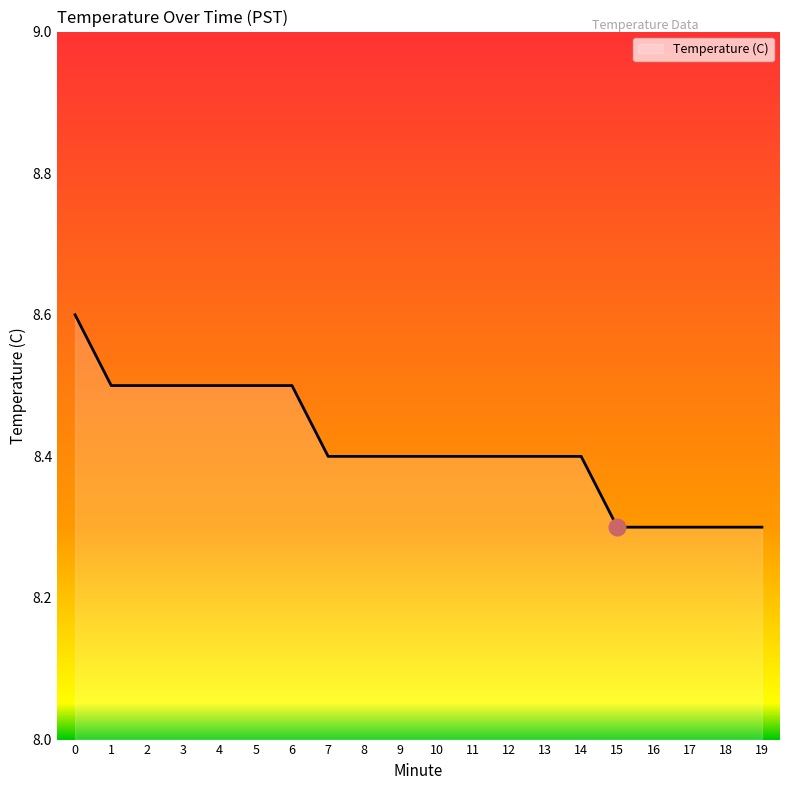

What value does the data have at 11?

8.4